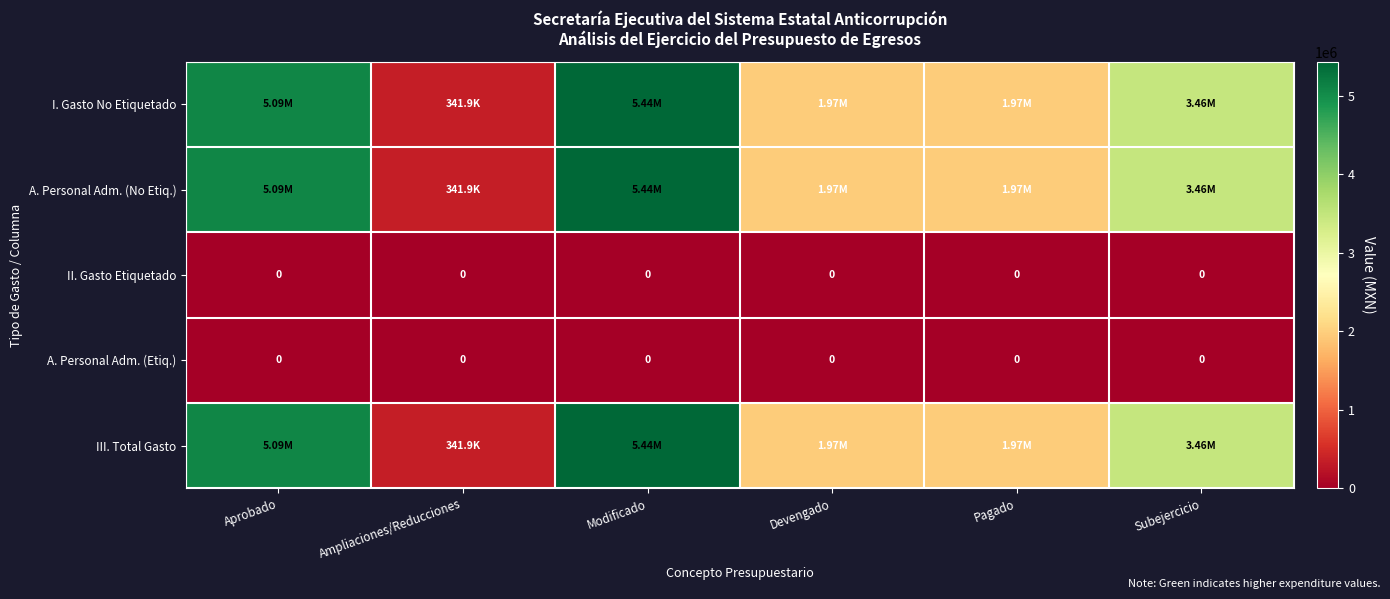

At which category is the sum across all series the highest?

Modificado